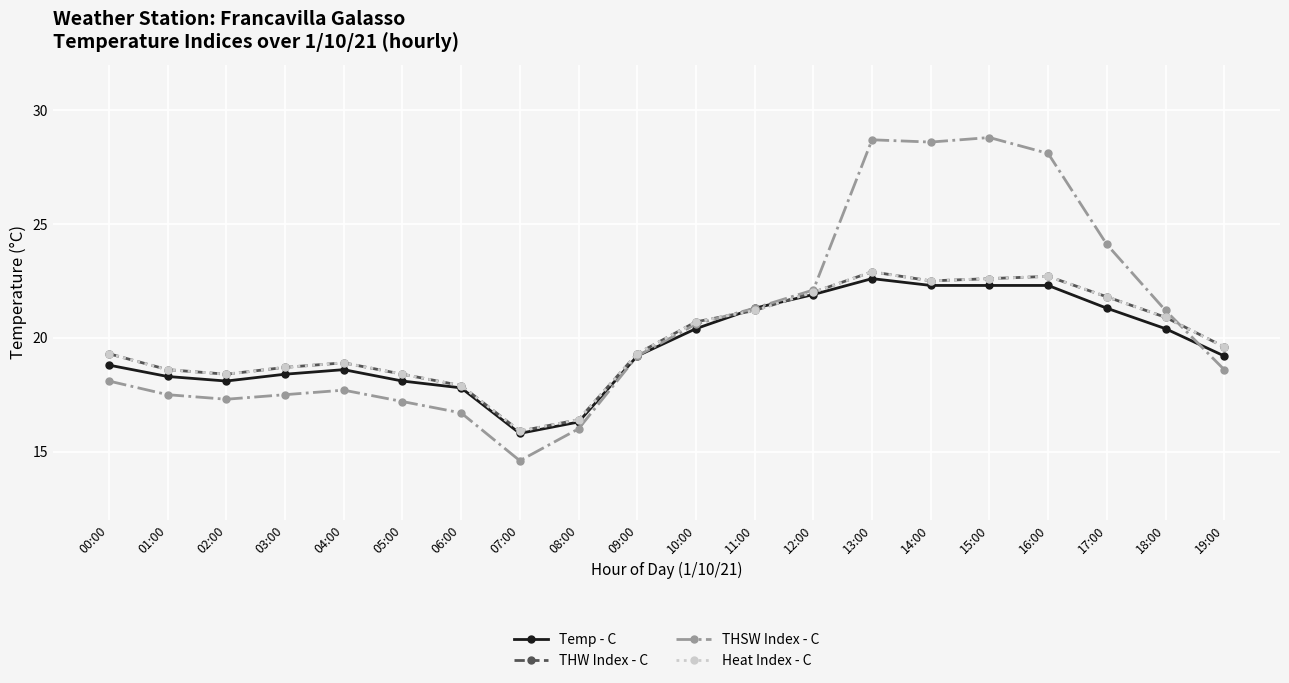

Does the chart display data point markers on the line(s)?

Yes